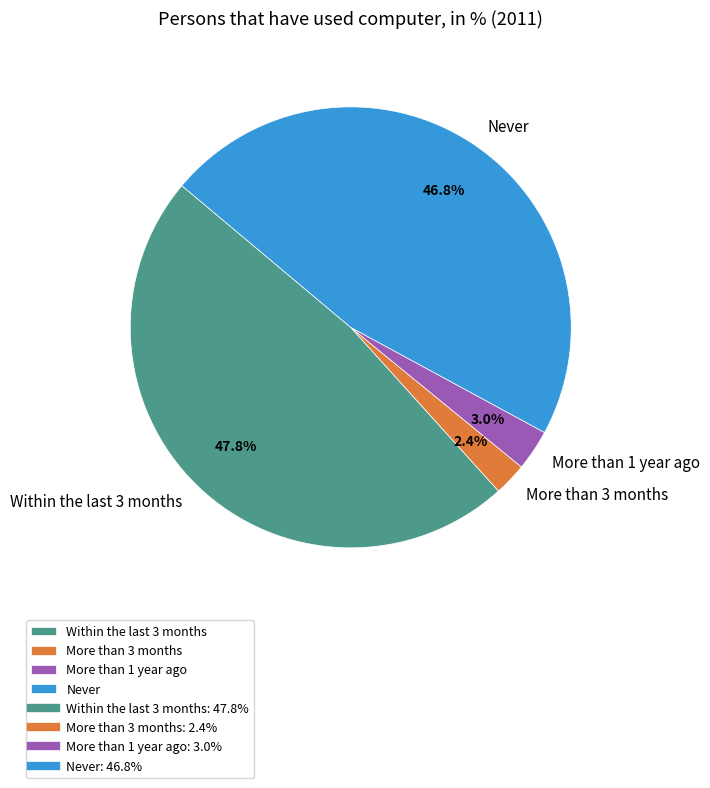

What is the ratio of the value at More than 1 year ago to the value at Never?

0.1